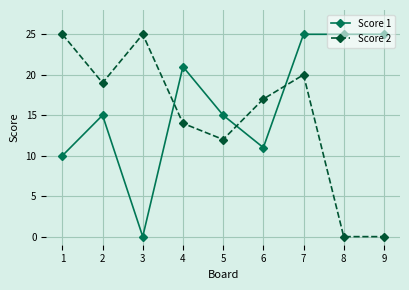

The Score 1 series shows 5 at 6. True or false?

False